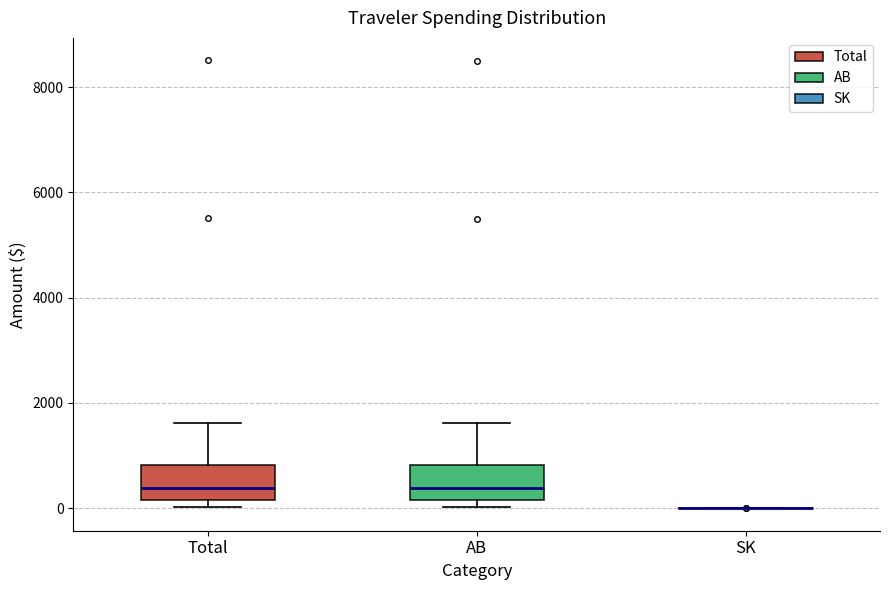

Where is the lower edge of the box for AB on the y-axis? The values are not printed on the chart, so give them approximately, as read against the axis.

200